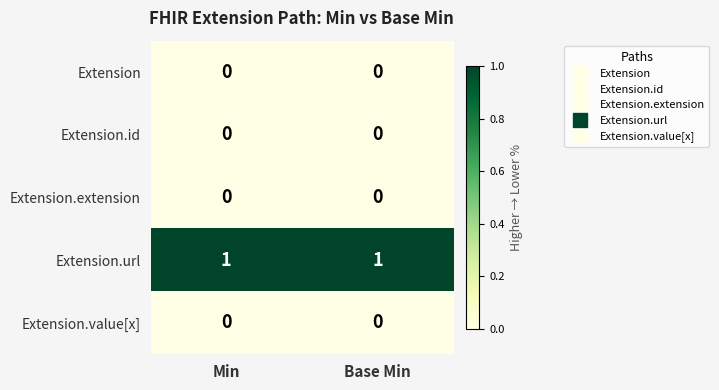

True or false: Extension.url has a value of 2 at Min.

False